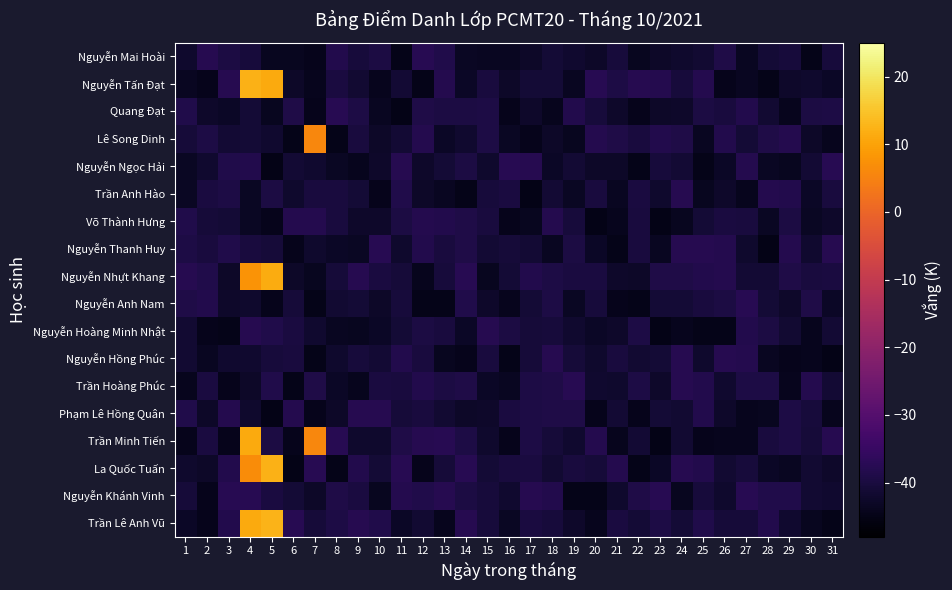

What is the total value across all series at 11?

-730.0